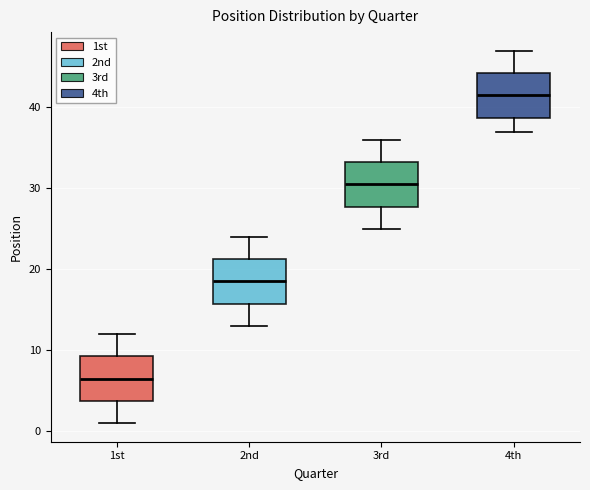

Reading left to right, read every box against the y-axis: the position of its median line, the range the box covers, and the ends of its whiskers. The values are not printed on the chart, so give them approximately, as read against the axis.

1st: median 7, box 4 to 9, whiskers 1 to 12
2nd: median 19, box 16 to 21, whiskers 13 to 24
3rd: median 31, box 28 to 33, whiskers 25 to 36
4th: median 42, box 39 to 44, whiskers 37 to 47